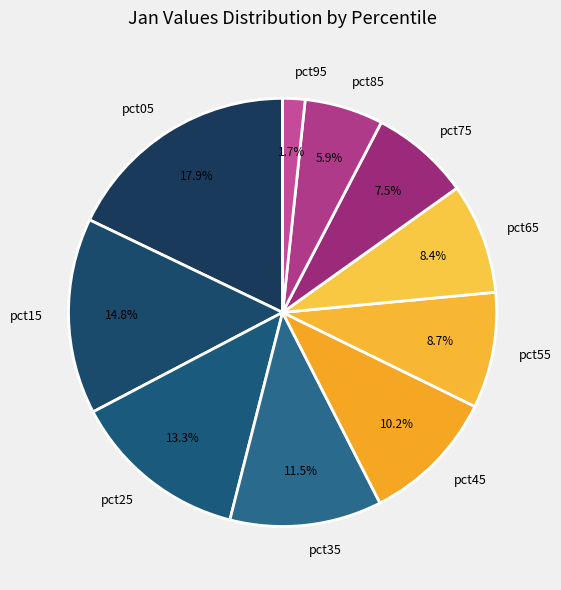

Which has a higher value, pct75 or pct35?

pct35